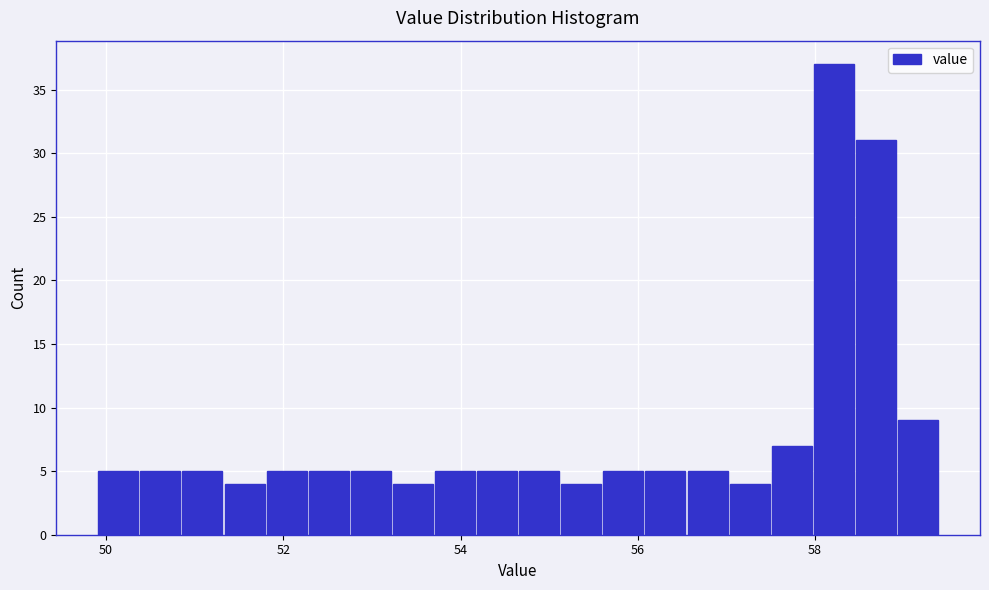

Around what value on the x-axis is the tallest bar? Give the approximate position of its centre, as read against the axis.

58.2